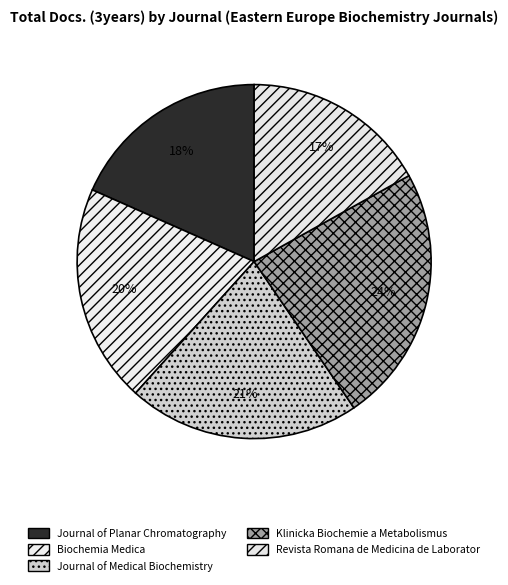

How many slices are in this pie chart?

5